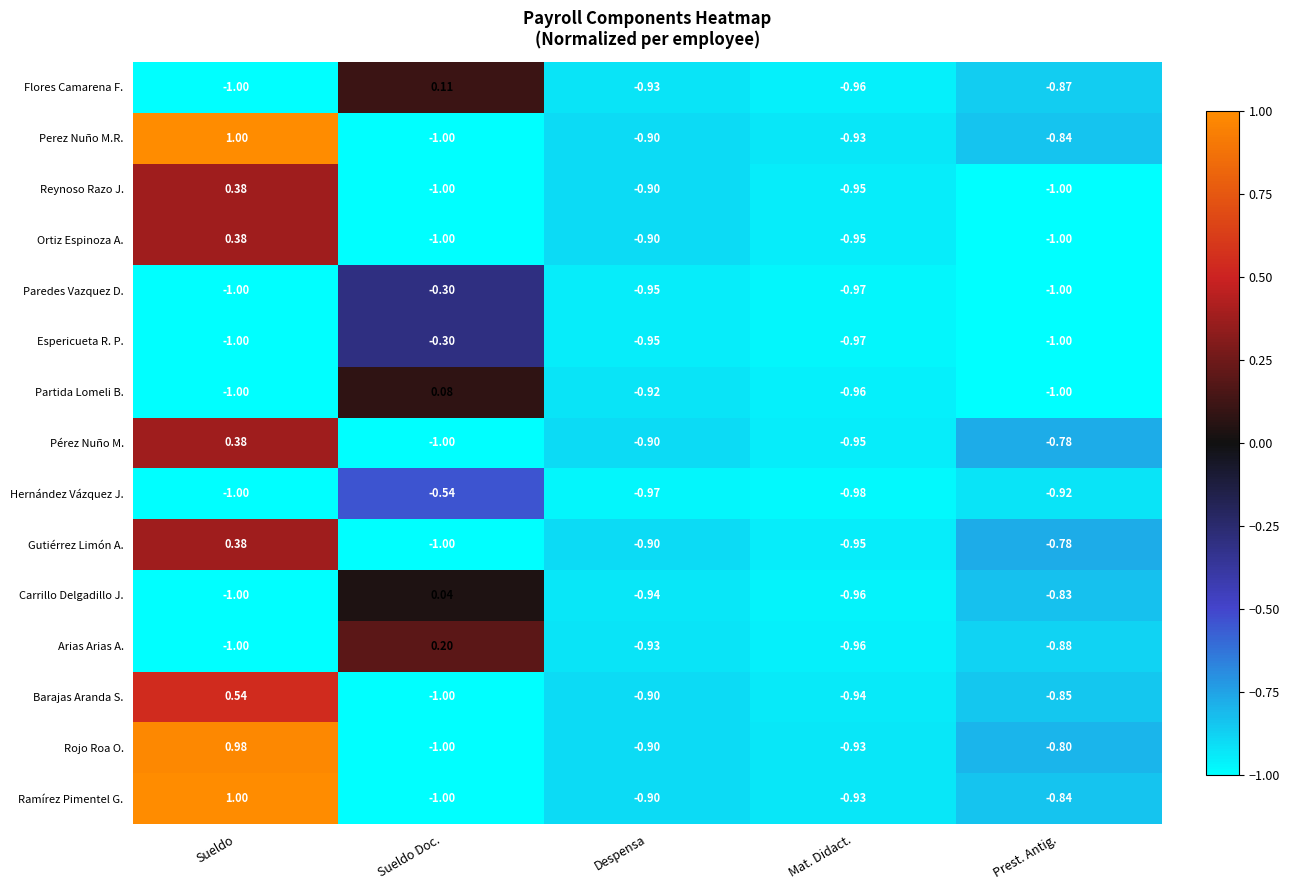

Which series has the largest total across all categories?

Rojo Roa O.